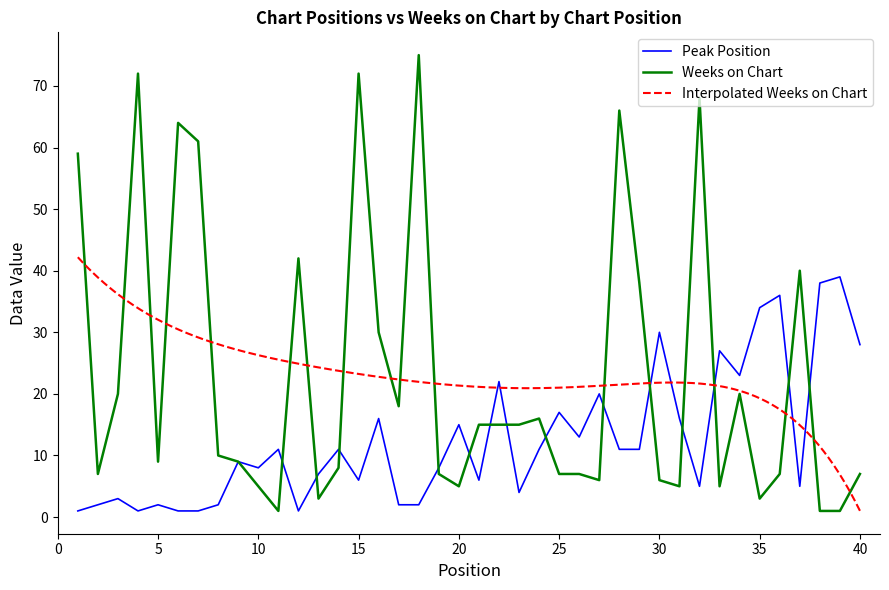

Where is the first local maximum for Peak Position?

3